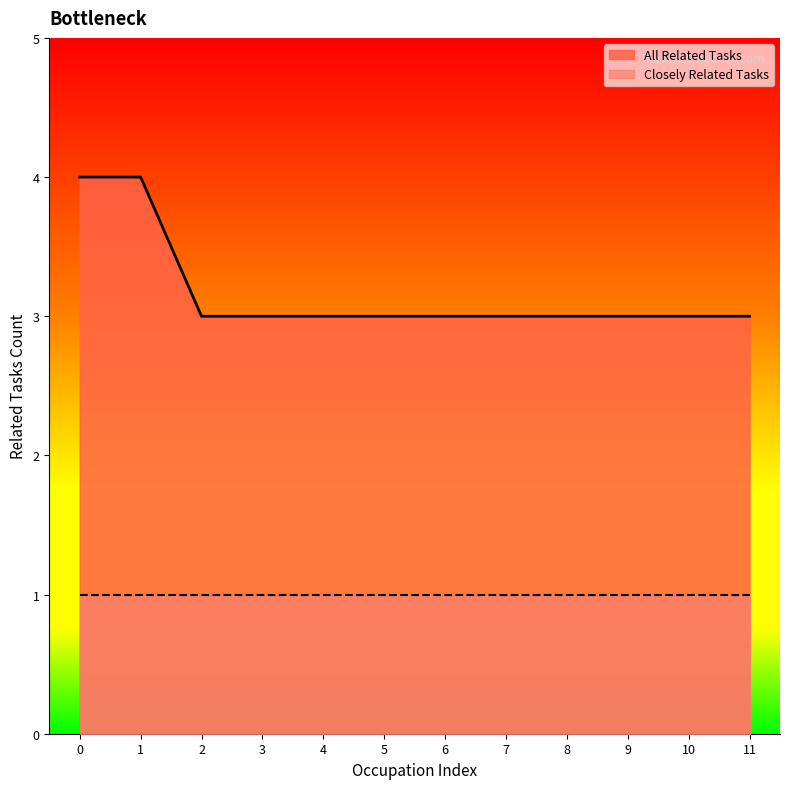

What is the smallest value displayed?

1